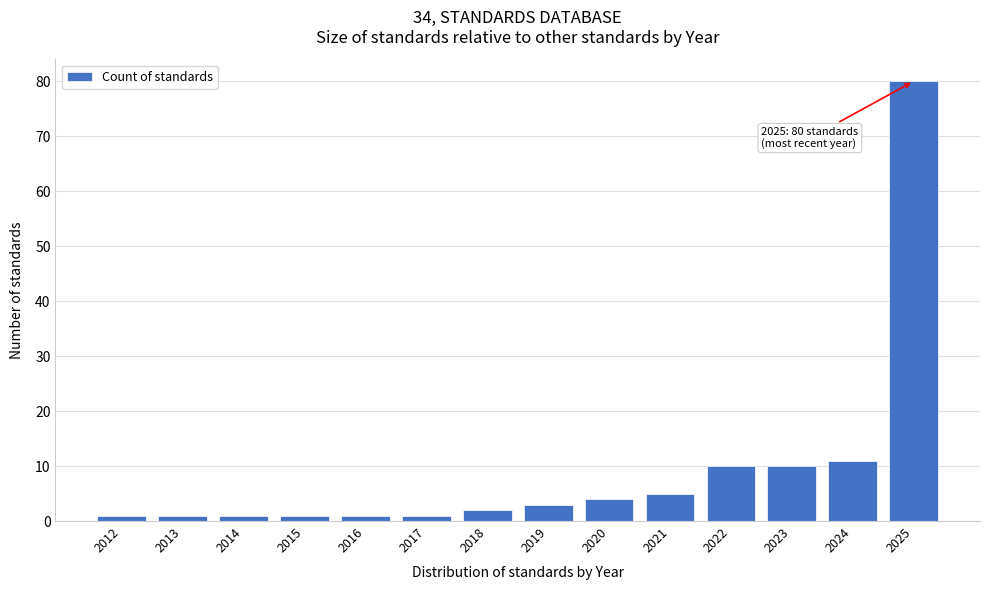

Reading right to left, what are all the values shown in this chart?

80	11	10	10	5	4	3	2	1	1	1	1	1	1